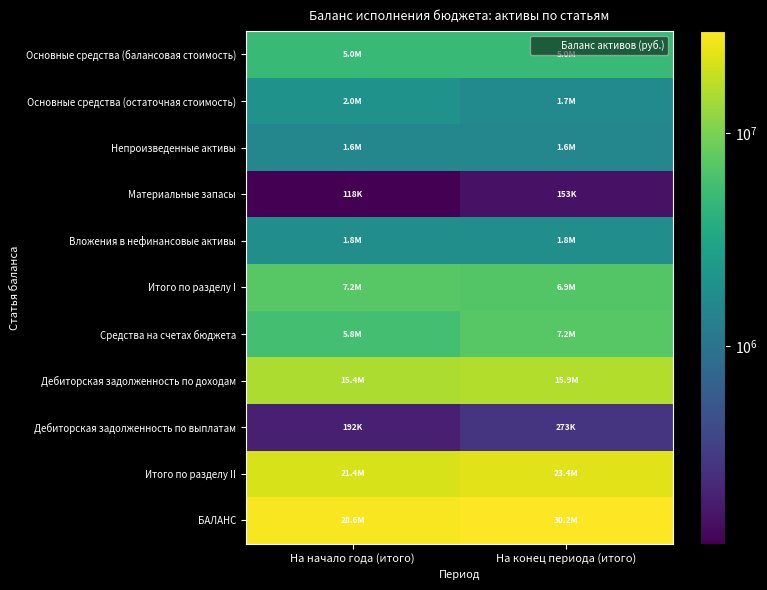

What is the total value across all series at На начало года (итого)?

89043790.6